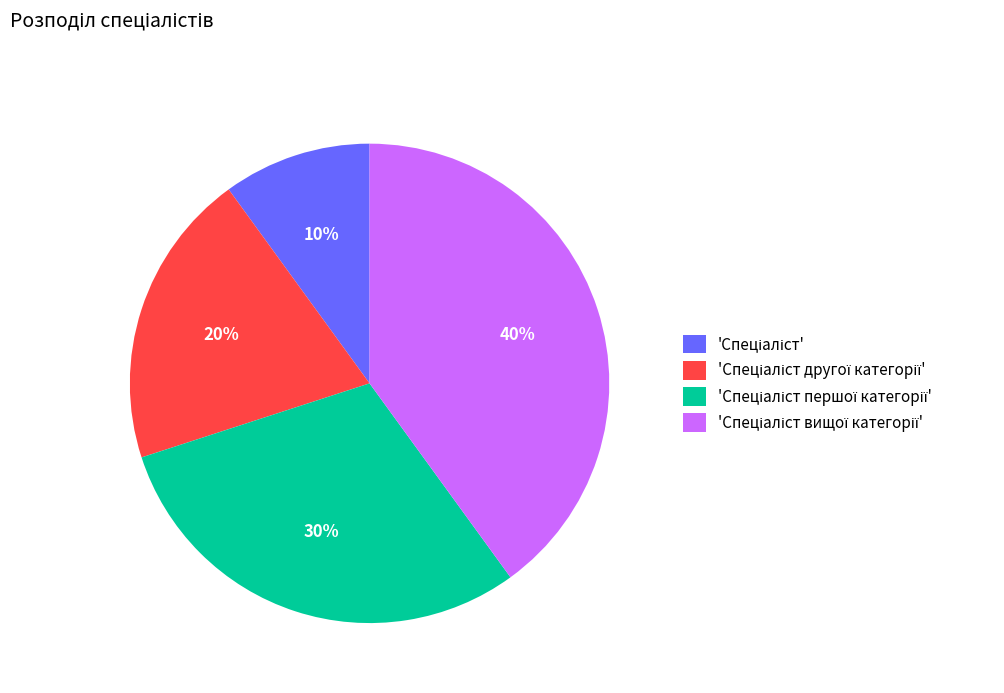

To the nearest percent, what is the difference between the largest and smallest slice percentages?

30%